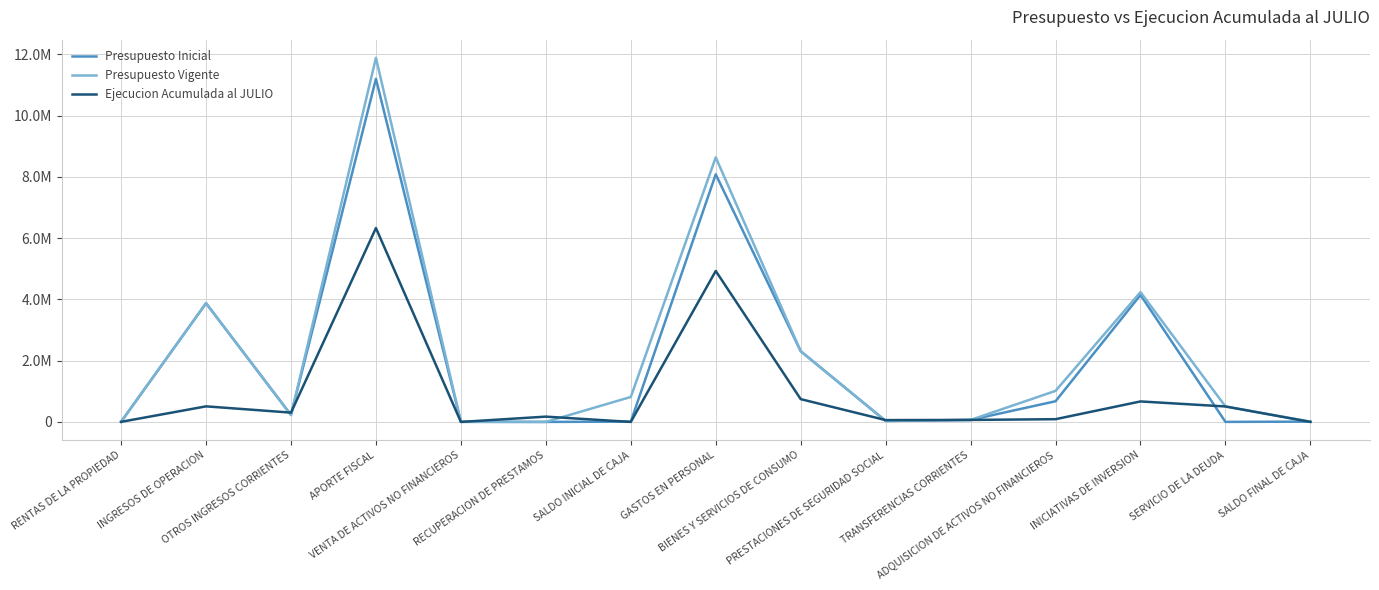

How many interior local valleys does the Ejecucion Acumulada al JULIO series have?

4